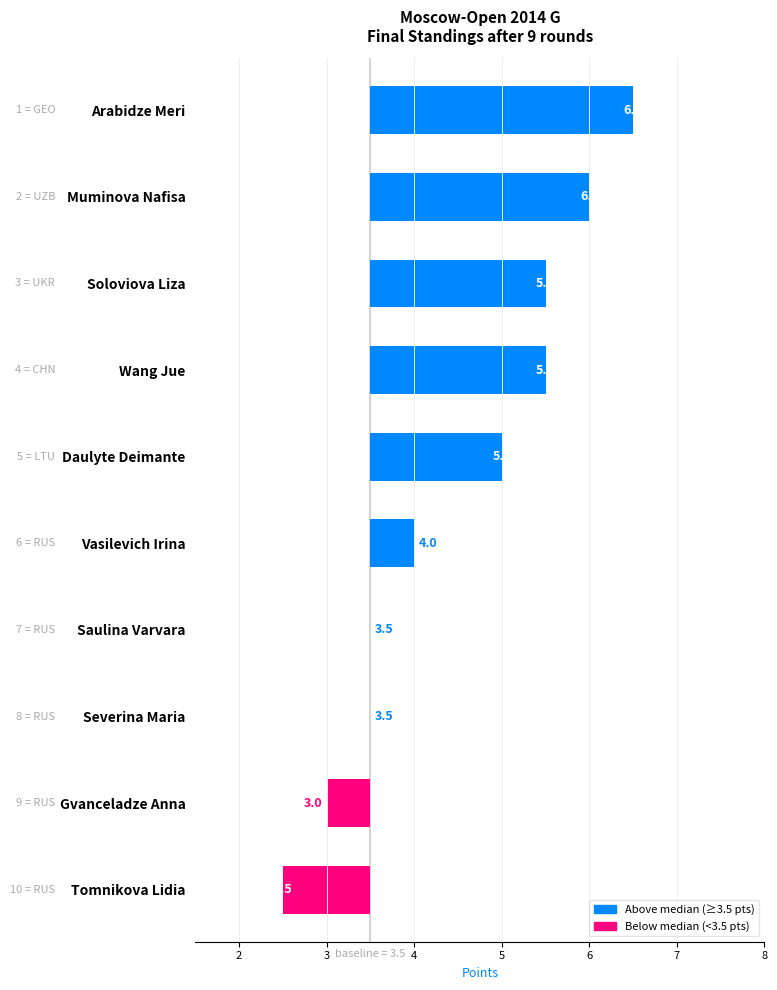

Where does the data first go above 1?

Arabidze Meri